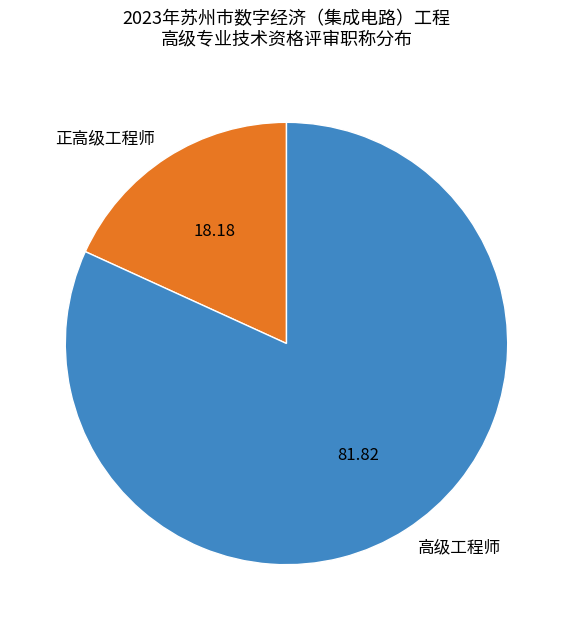

True or false: 正高级工程师 accounts for 33% of the total.

False